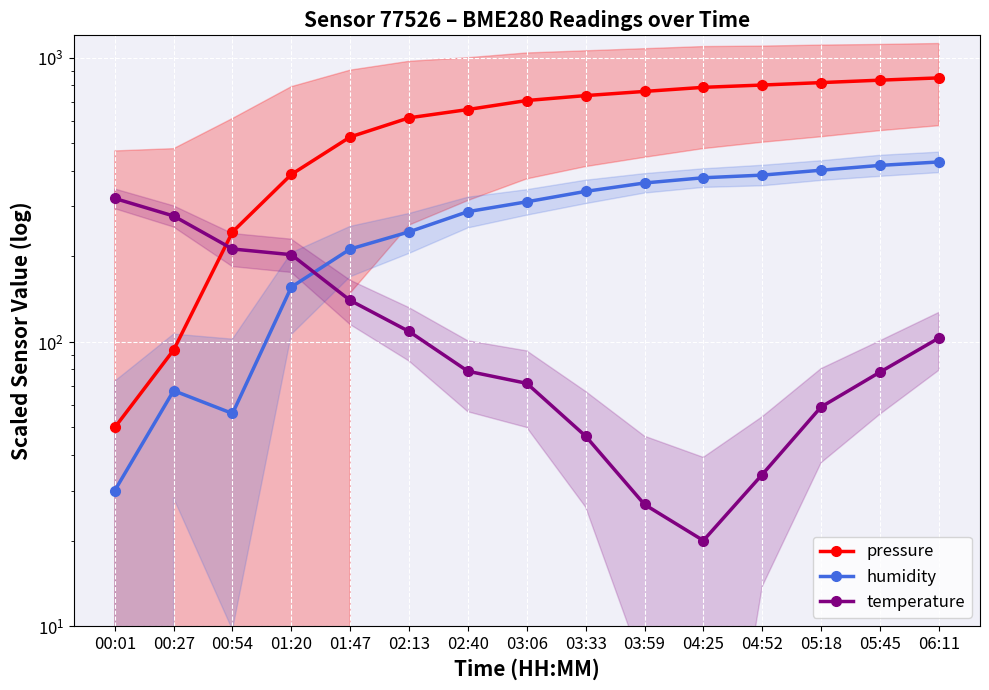

Which series ends up on top after the final intersection of temperature and pressure?

pressure